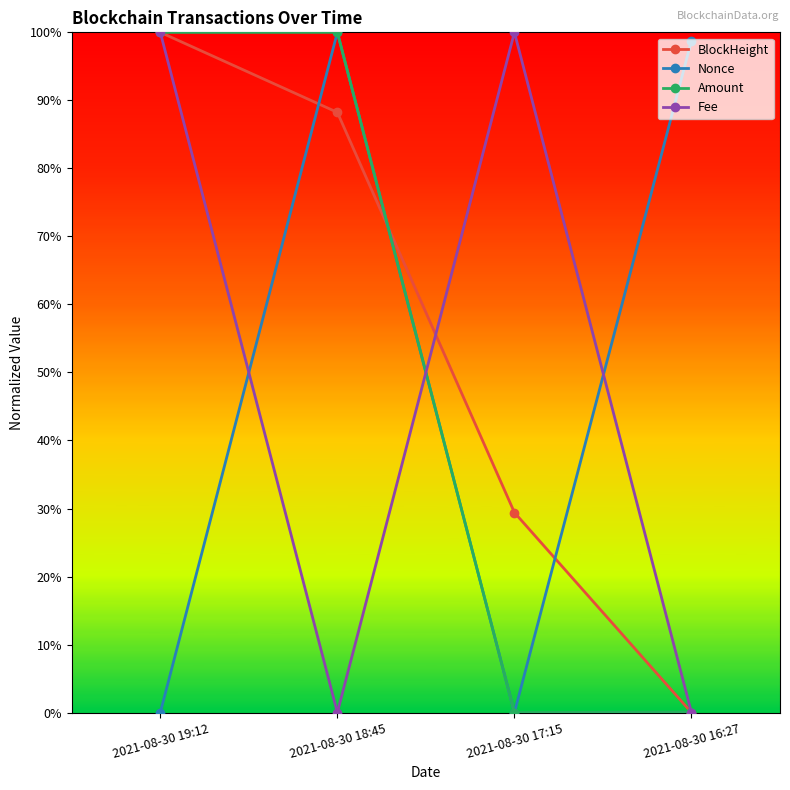

Reading left to right, what are all the values shown in this chart?

BlockHeight: 2021-08-30 19:12=1.0	2021-08-30 18:45=0.9	2021-08-30 17:15=0.3	2021-08-30 16:27=0.0
Nonce: 2021-08-30 19:12=0.0	2021-08-30 18:45=1.0	2021-08-30 17:15=0.0	2021-08-30 16:27=1.0
Amount: 2021-08-30 19:12=1.0	2021-08-30 18:45=1.0	2021-08-30 17:15=0.0	2021-08-30 16:27=0.0
Fee: 2021-08-30 19:12=1.0	2021-08-30 18:45=0.0	2021-08-30 17:15=1.0	2021-08-30 16:27=0.0